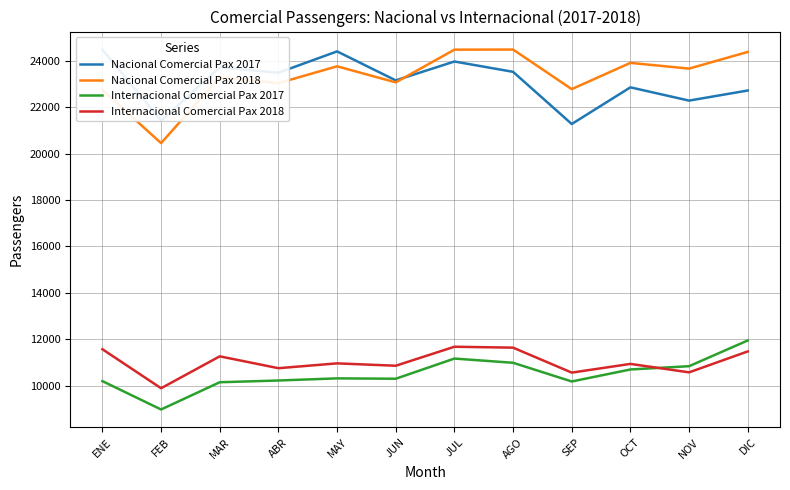

Reading left to right, transcribe all the data shown in this chart.

Nacional Comercial Pax 2017: 24478	21416	23712	23481	24400	23152	23965	23520	21273	22852	22281	22716
Nacional Comercial Pax 2018: 22736	20451	23287	23033	23758	23066	24475	24480	22776	23906	23659	24377
Internacional Comercial Pax 2017: 10199	8978	10151	10226	10318	10302	11171	10989	10184	10701	10842	11950
Internacional Comercial Pax 2018: 11573	9893	11267	10756	10964	10862	11680	11641	10566	10941	10577	11478